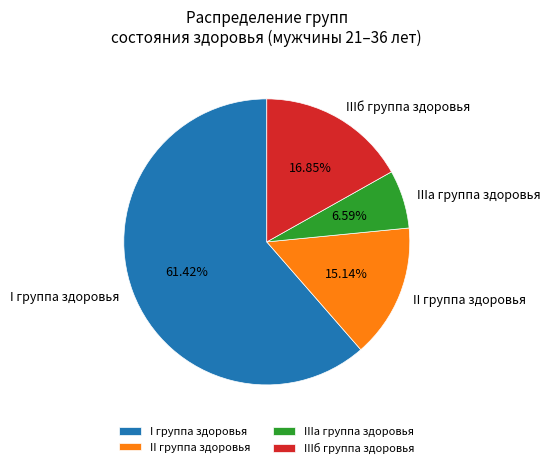

To the nearest percent, what portion does II группа здоровья represent?

15%